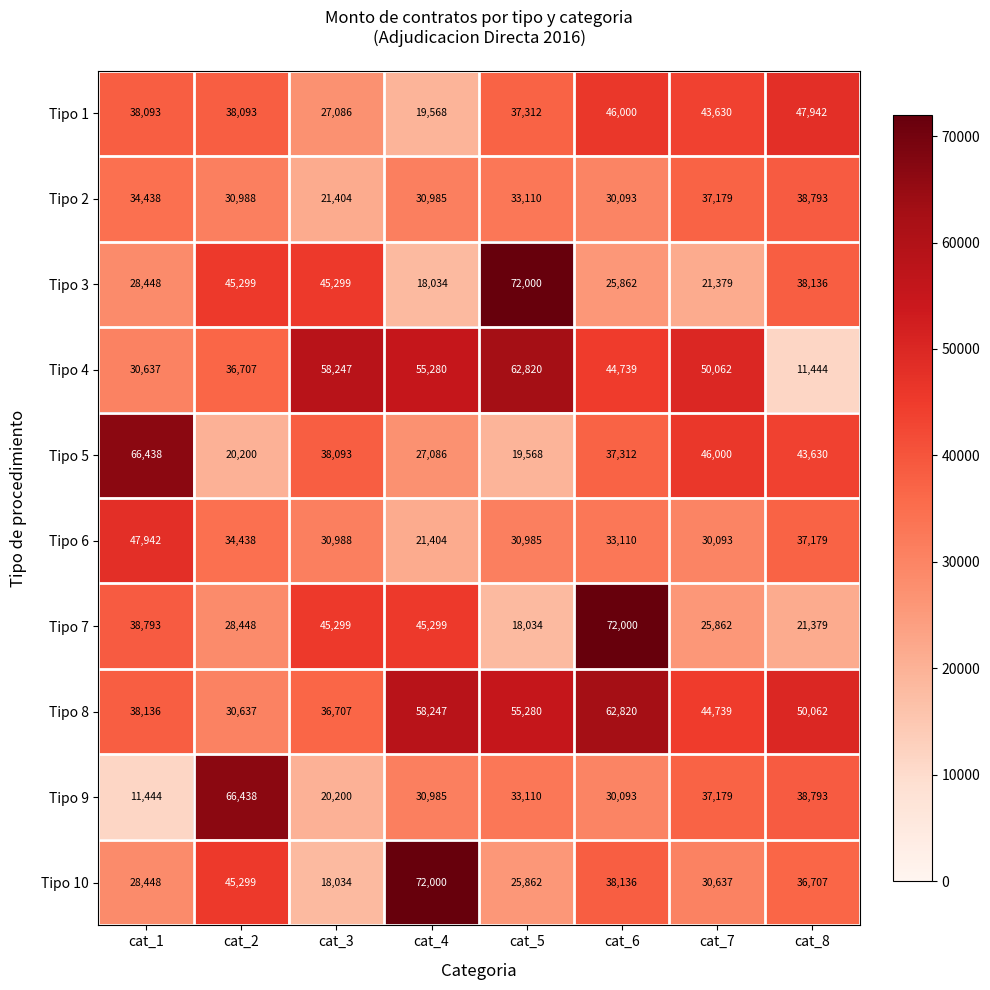

Where does the Tipo 10 series first go above 36707?

cat_2